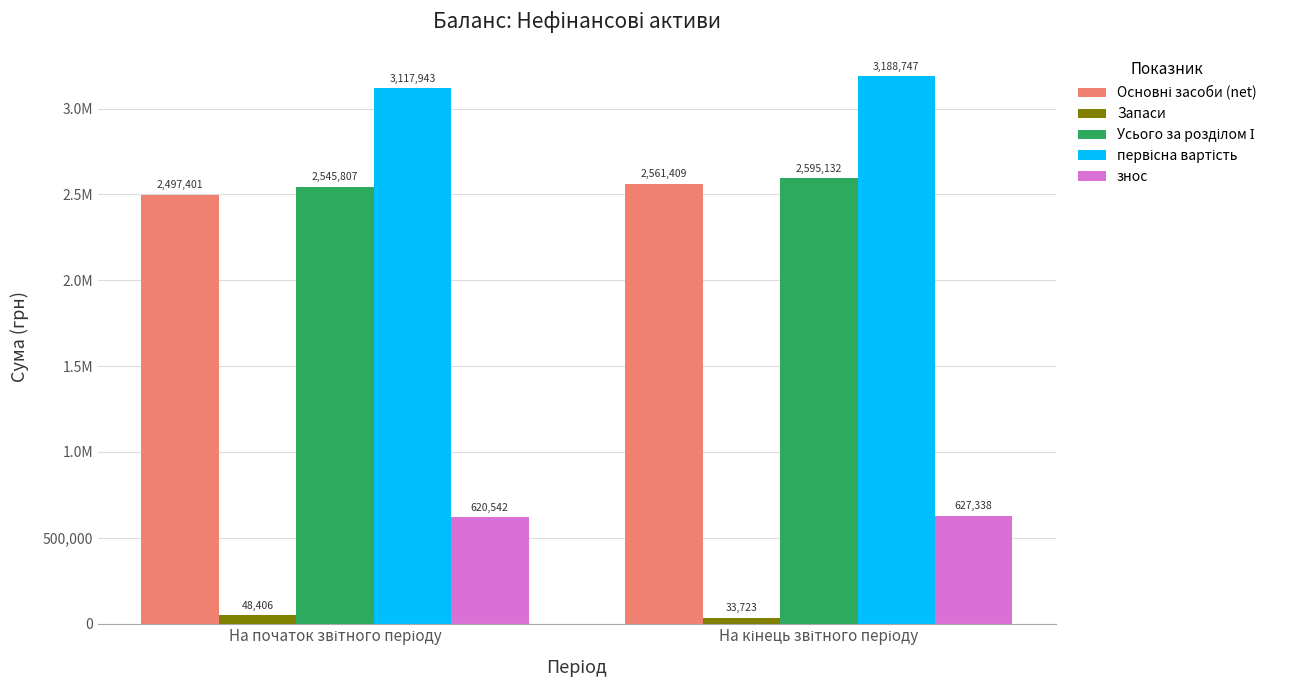

Are the bars horizontal?

No